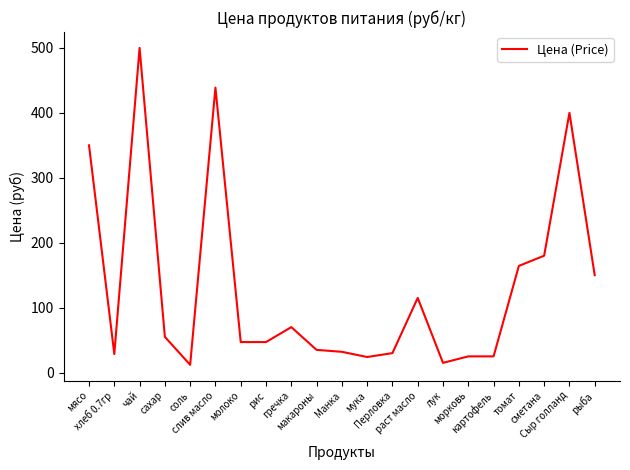

What is the greatest value displayed?

500.0